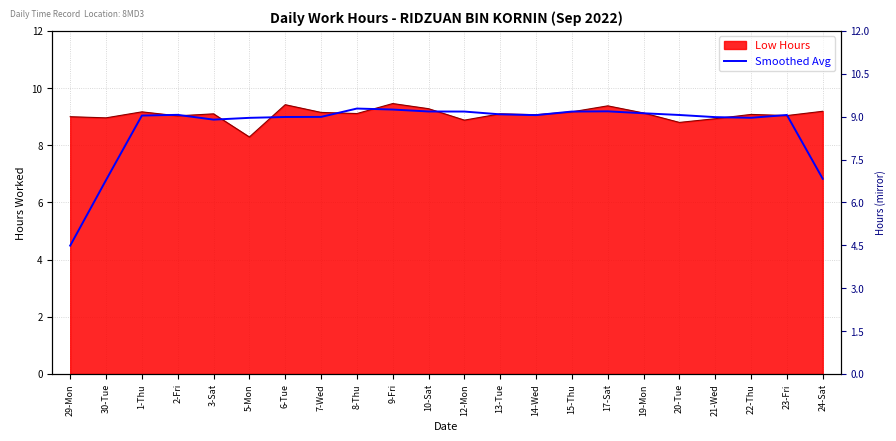

Is it true that the value at 13-Tue is 3.8?

False